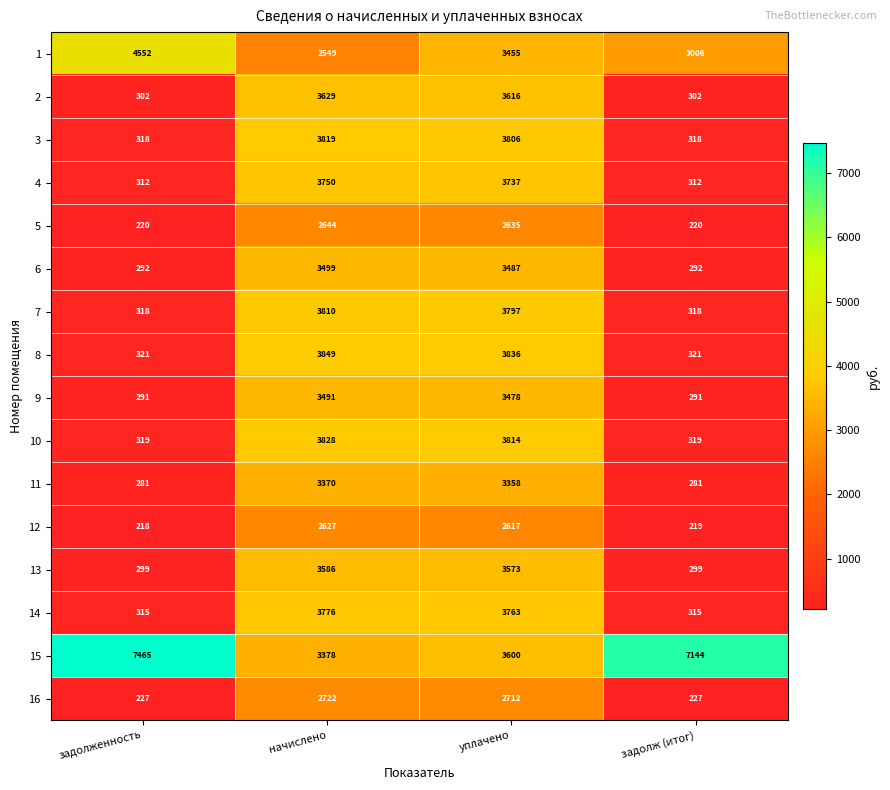

Is it true that 10 equals 6271 at уплачено?

False